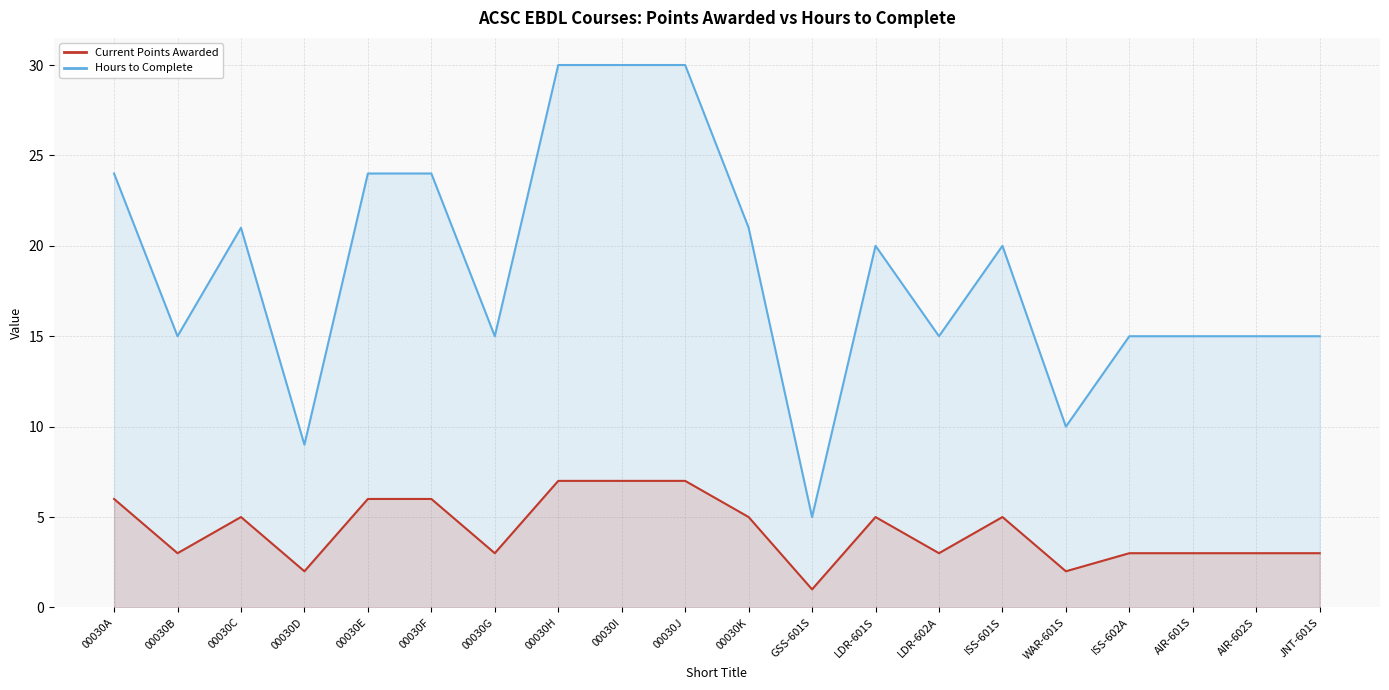

At which label is Hours to Complete closest to 17?

00030B